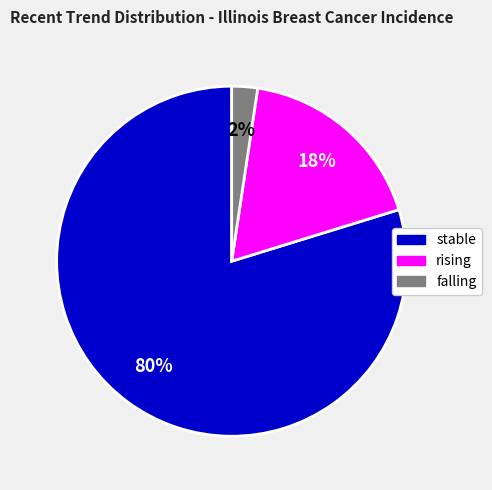

Combined, do rising and stable account for over 50%?

Yes